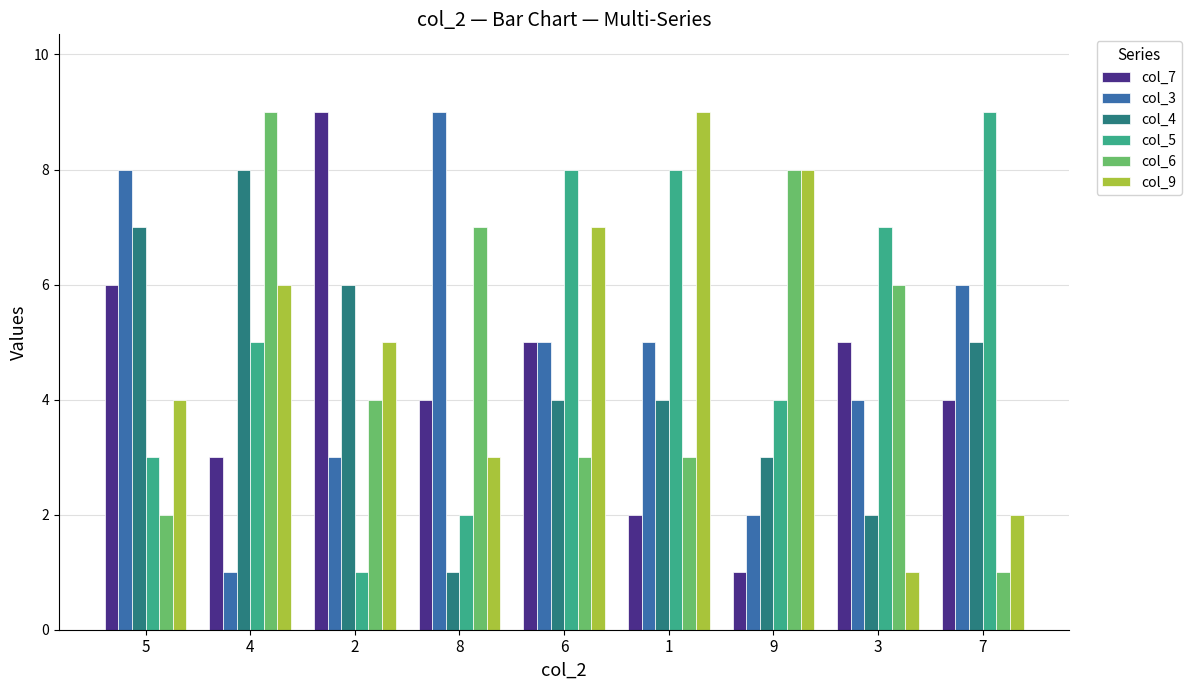

What is the label of the 1st bar from the left?

5